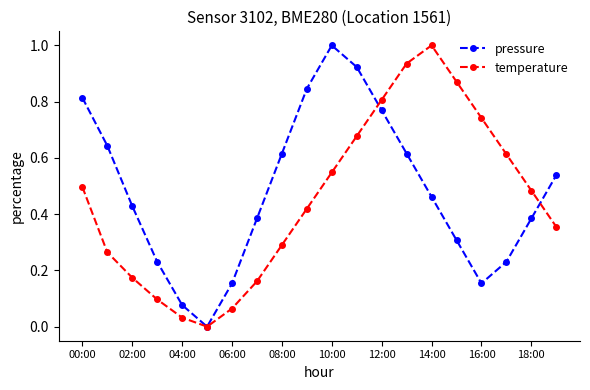

True or false: pressure has more than 0 points higher than both neighbors.

True